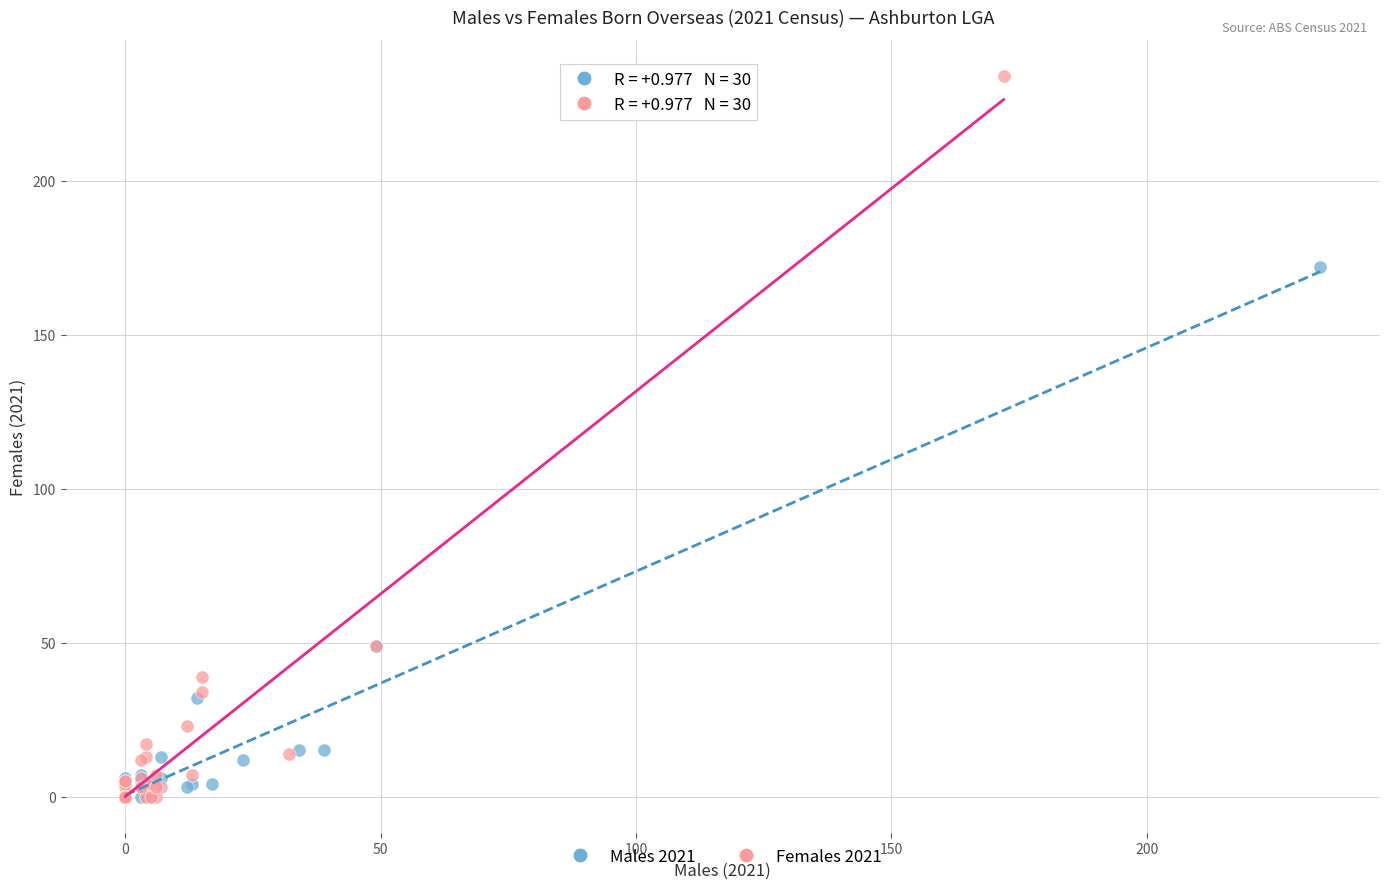

Which series contains the highest Y value?

Females 2021